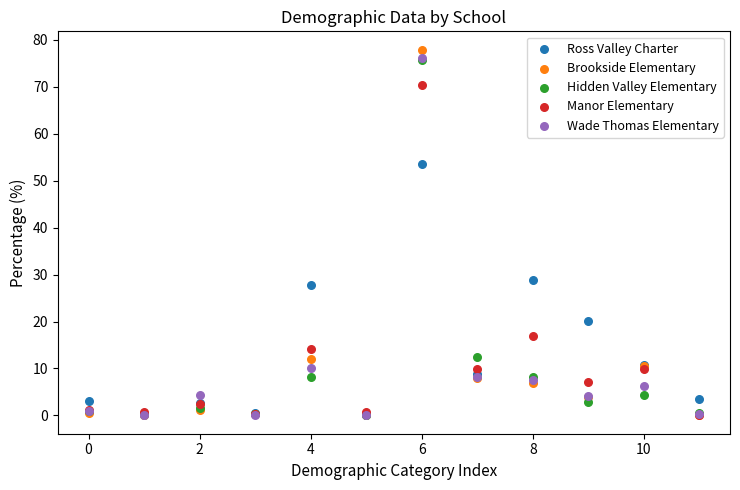

Which series has the largest Y range (max minus min)?

Brookside Elementary